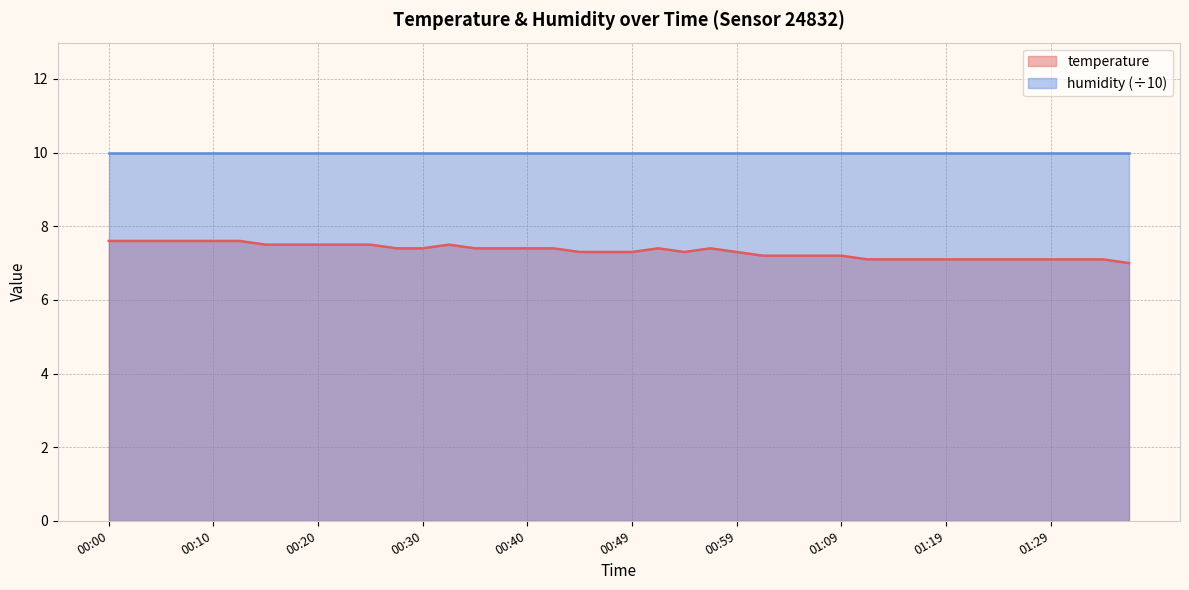

List the labels in order of value, smallest first.

01:36, 01:12, 01:14, 01:16, 01:19, 01:21, 01:24, 01:26, 01:29, 01:31, 01:34, 01:02, 01:04, 01:07, 01:09, 00:44, 00:47, 00:49, 00:54, 00:59, 00:27, 00:30, 00:35, 00:37, 00:40, 00:42, 00:52, 00:57, 00:15, 00:17, 00:20, 00:22, 00:25, 00:32, 00:00, 00:03, 00:05, 00:07, 00:10, 00:12